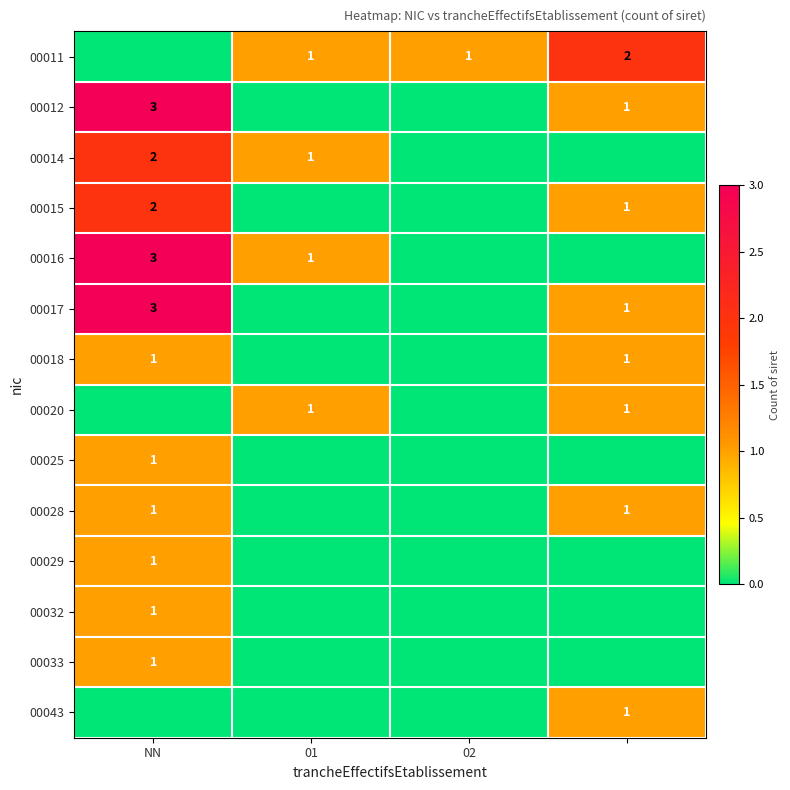

True or false: 00033 has a value of 1 at NN.

True